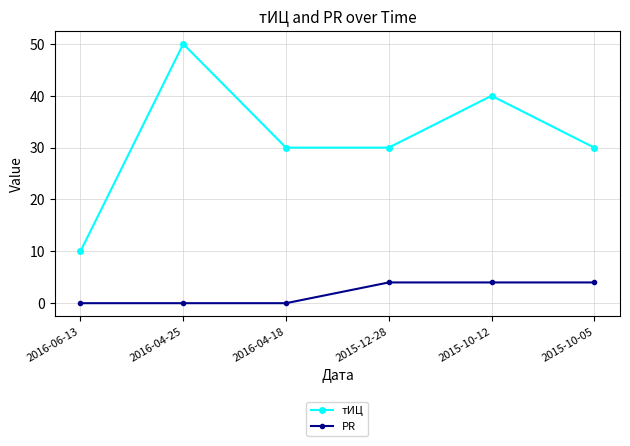

What position from the left is 2015-10-12?

5